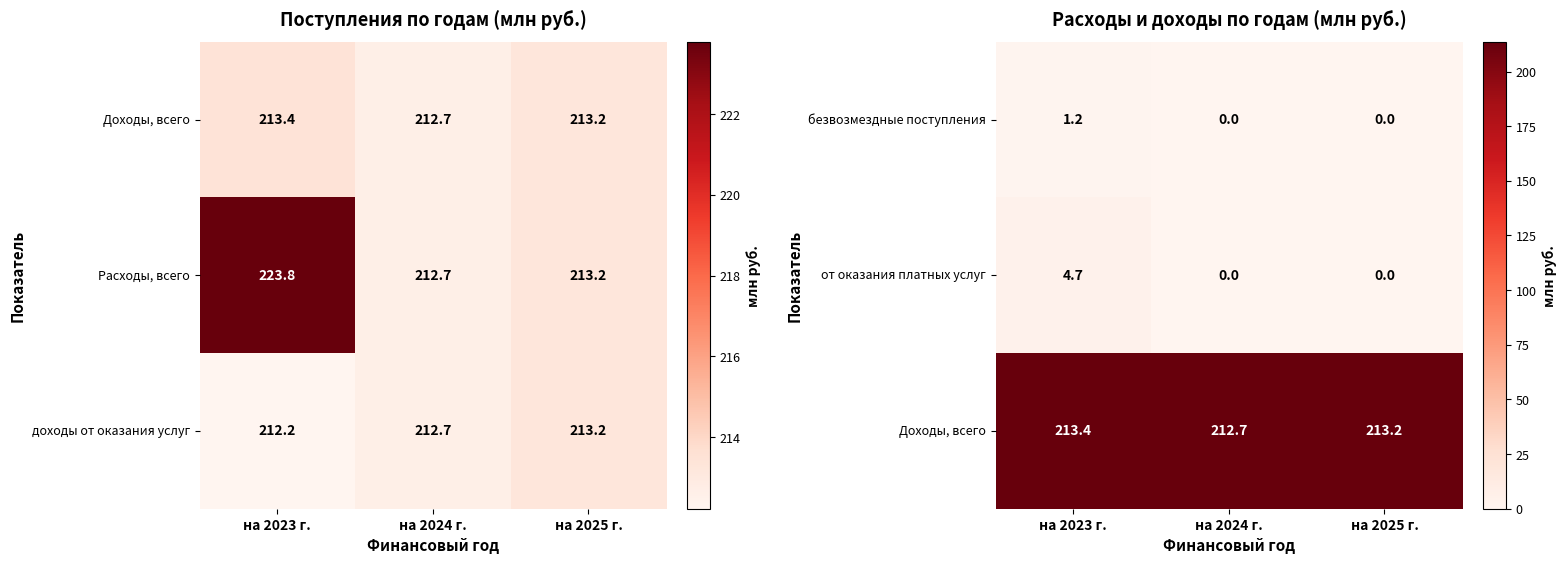

What is the difference between the highest and lowest values at на 2024 г.?

212.7